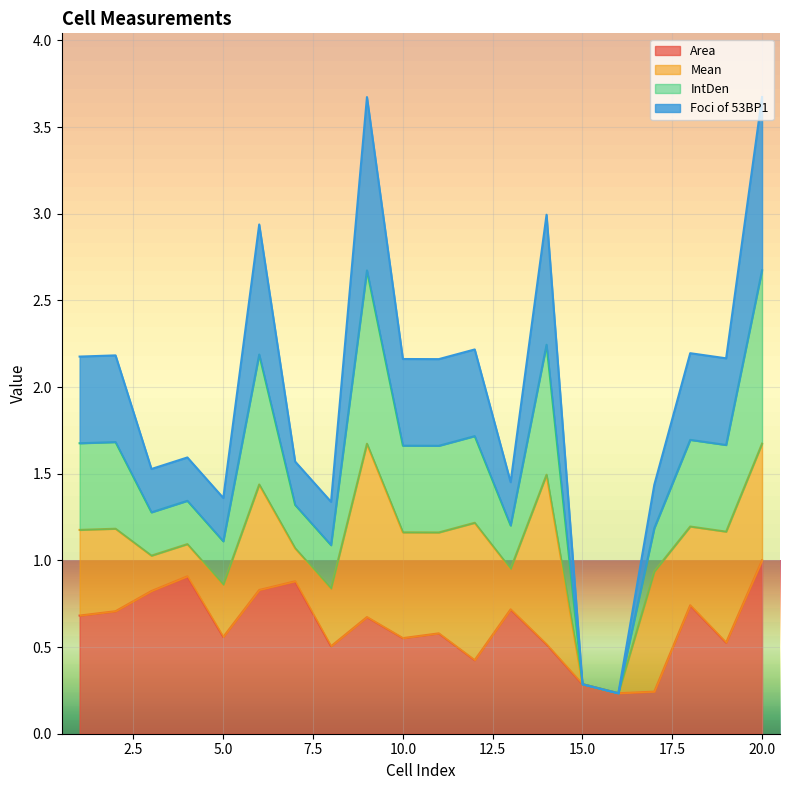

What are all the series names shown in the legend?

Area, Mean, IntDen, Foci of 53BP1